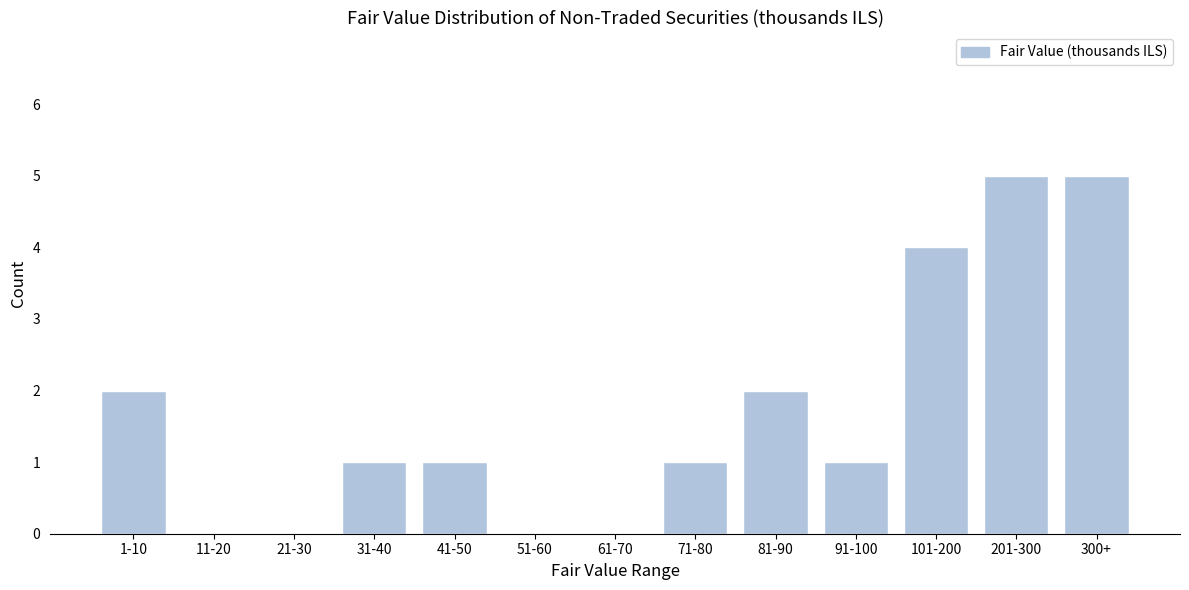

Reading left to right, what are all the values shown in this chart?

1-10=2	11-20=0	21-30=0	31-40=1	41-50=1	51-60=0	61-70=0	71-80=1	81-90=2	91-100=1	101-200=4	201-300=5	300+=5